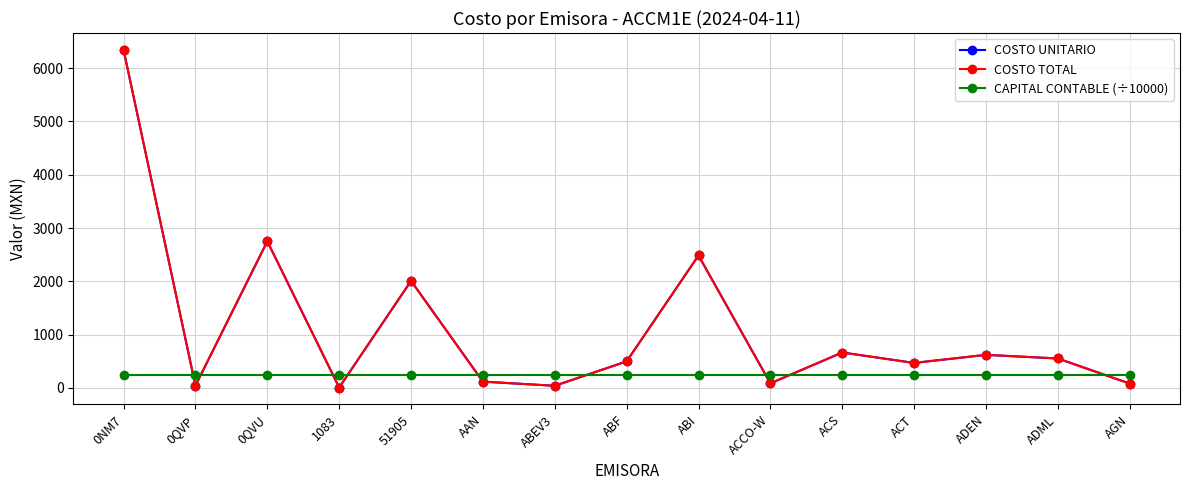

True or false: CAPITAL CONTABLE (÷10000) and COSTO UNITARIO intersect in this chart.

True